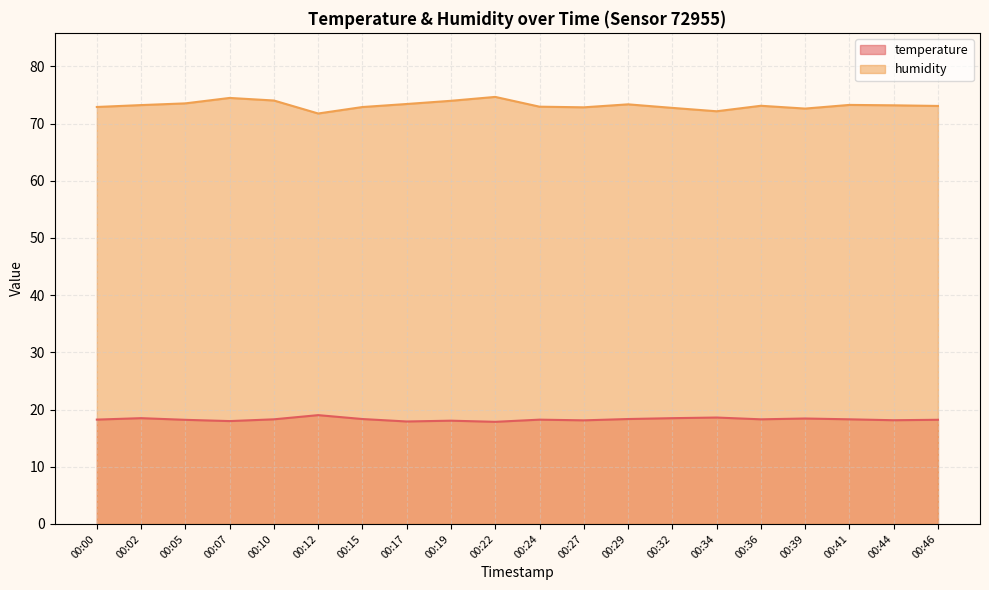

Is the value of temperature at 00:07 greater than the value of humidity at 00:15?

No